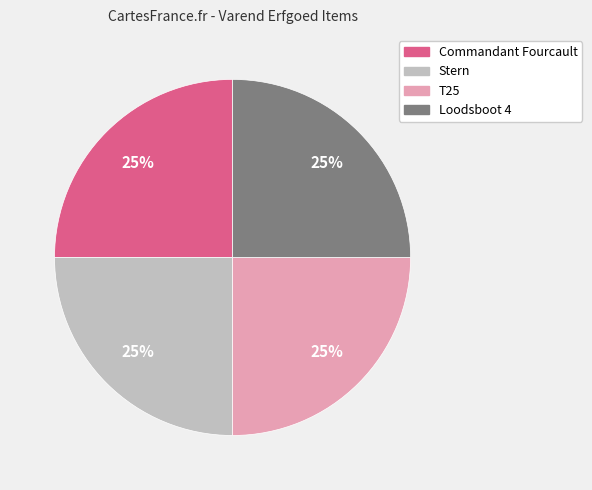

Is there any slice that represents more than half of the pie?

No